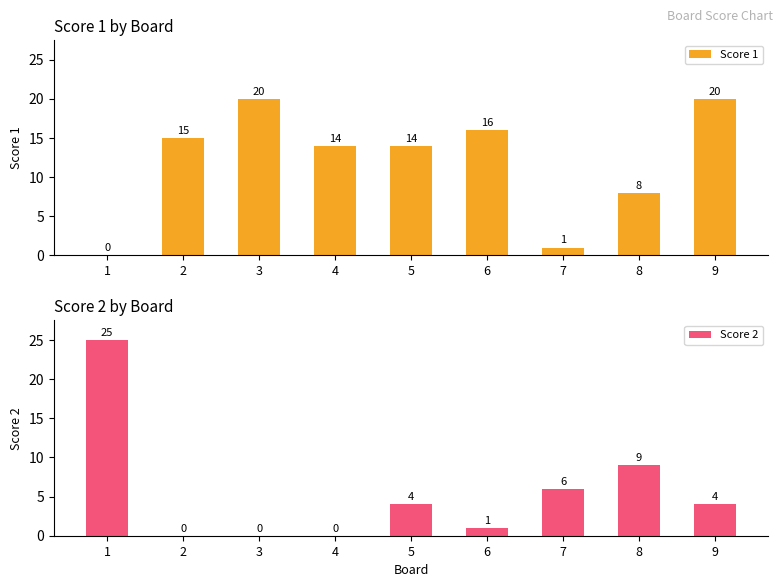

Rank the categories by Score 2 value from highest to lowest.

1, 8, 7, 5, 9, 6, 2, 3, 4